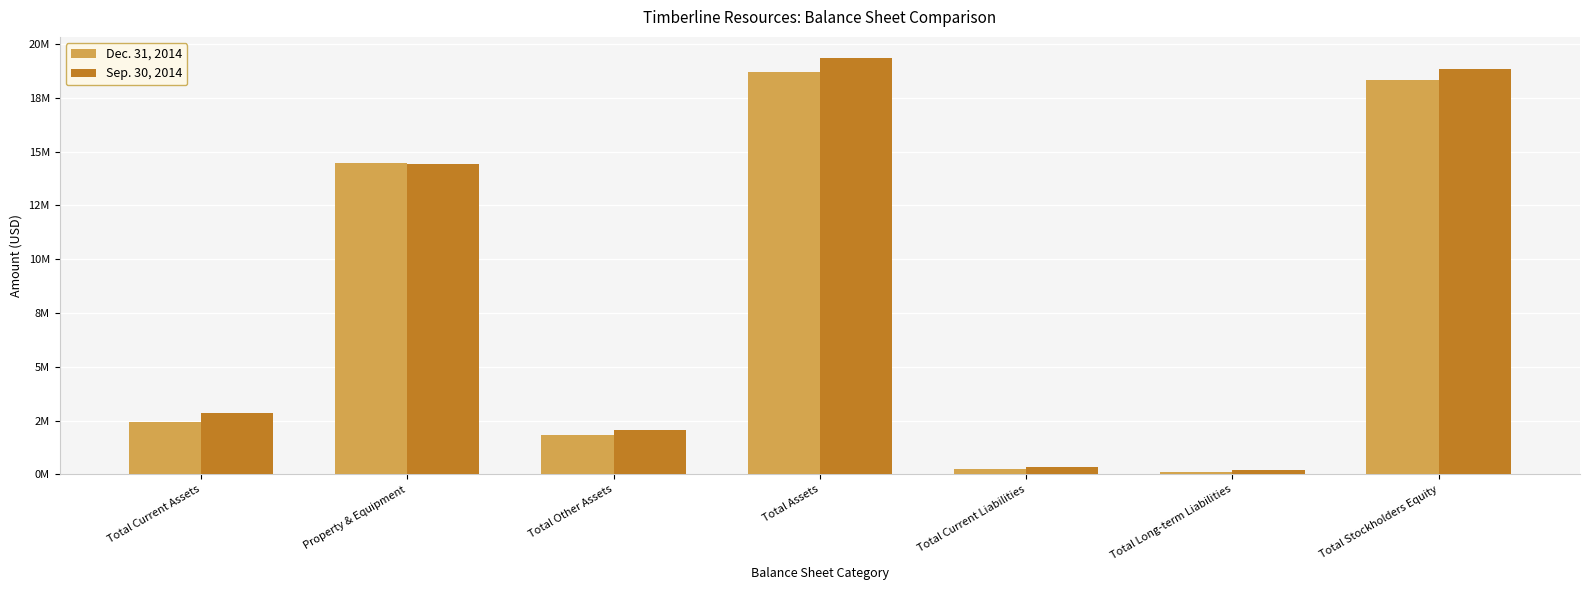

What is the average value of the Sep. 30, 2014 series?

8296074